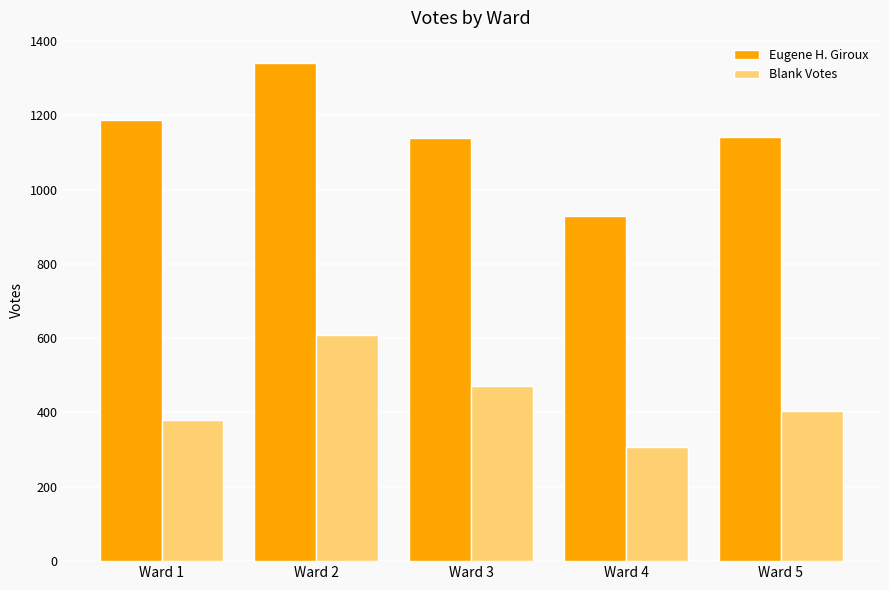

Rank the series by their maximum value, from highest to lowest.

Eugene H. Giroux, Blank Votes